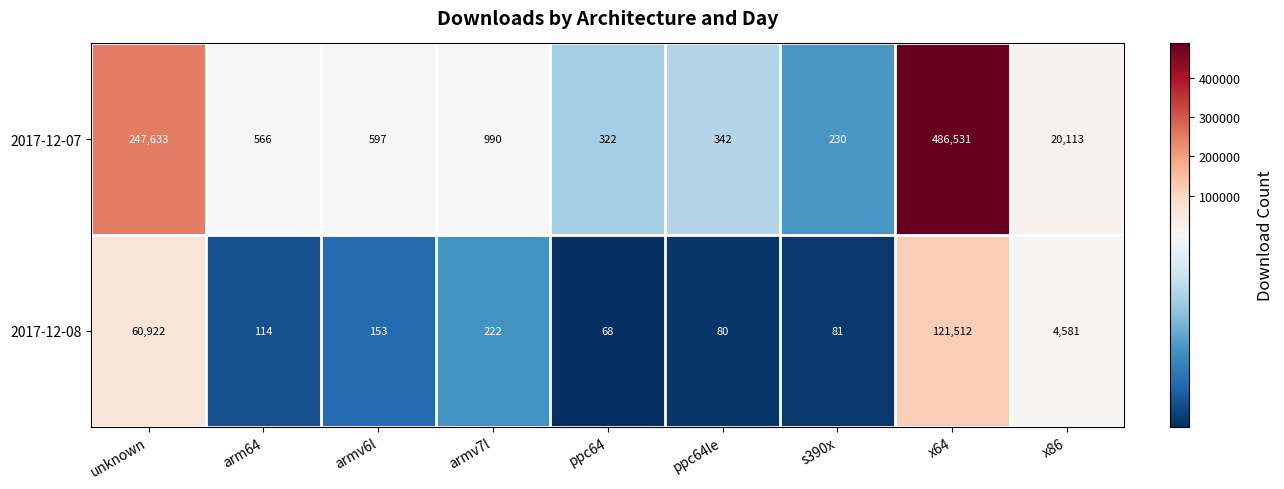

List the series in order of their peak value, lowest first.

2017-12-08, 2017-12-07